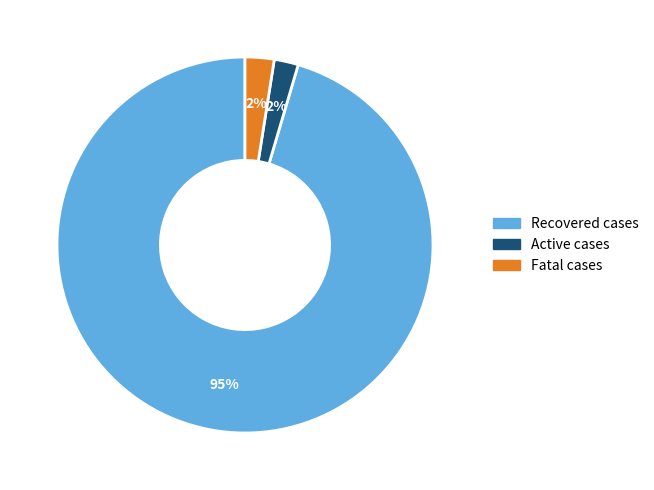

To the nearest percent, what is the combined percentage of Recovered cases and Active cases?

98%